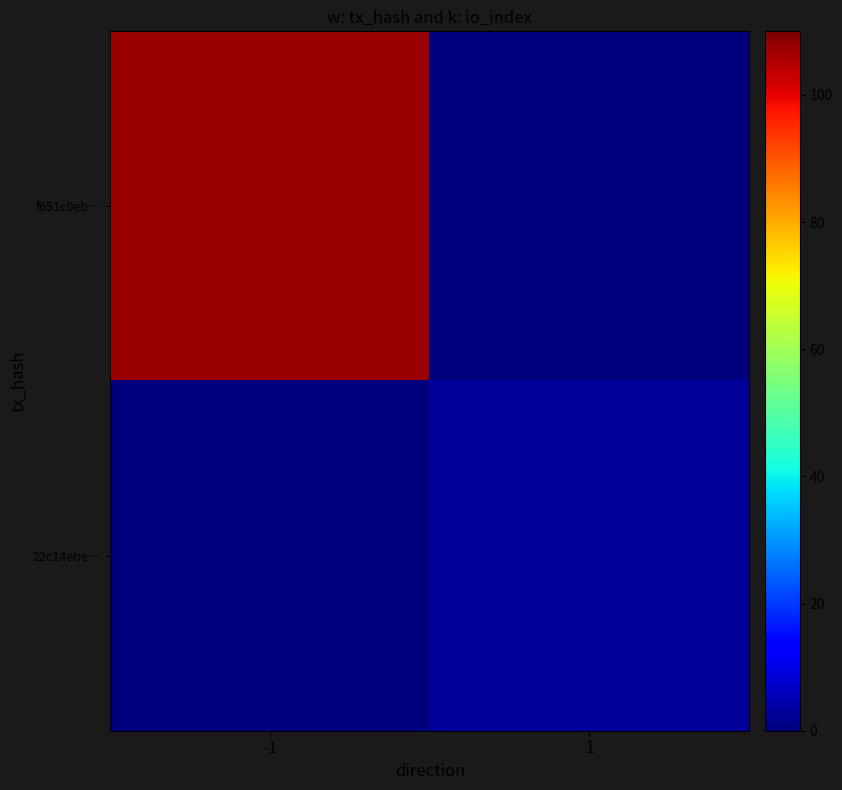

Count the number of data series in this chart.

2